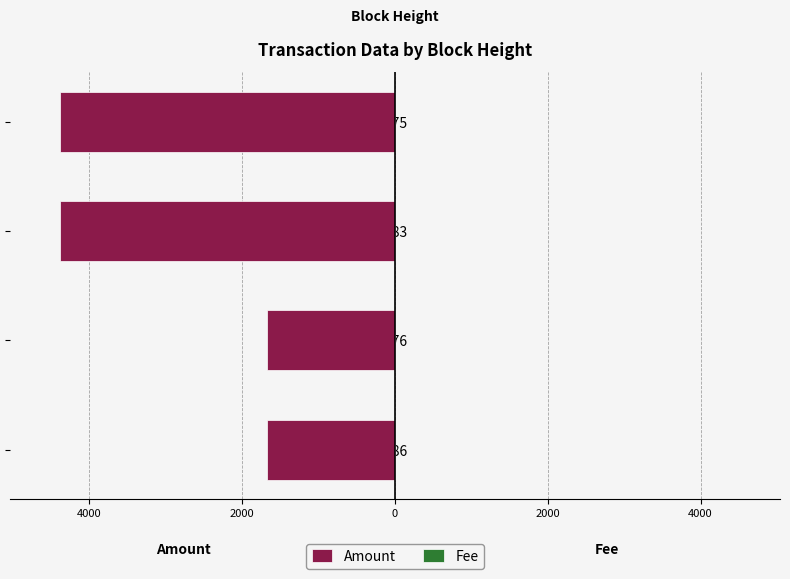

Which series changed the most between 493186 and 493176?

Amount